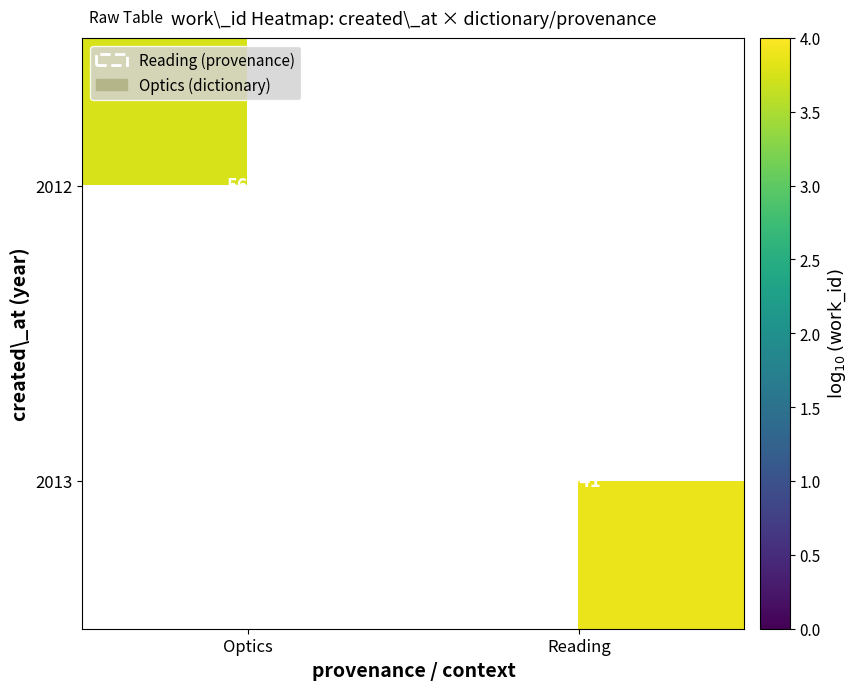

The value of 2013 at Reading is 3.9. True or false?

True